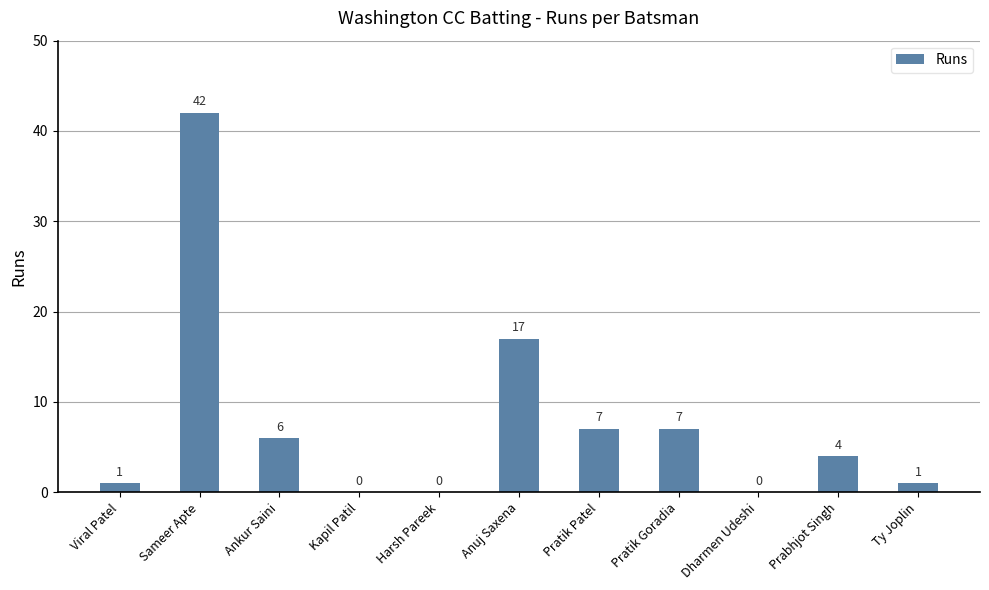

At which label is the value closest to 21?

Anuj Saxena